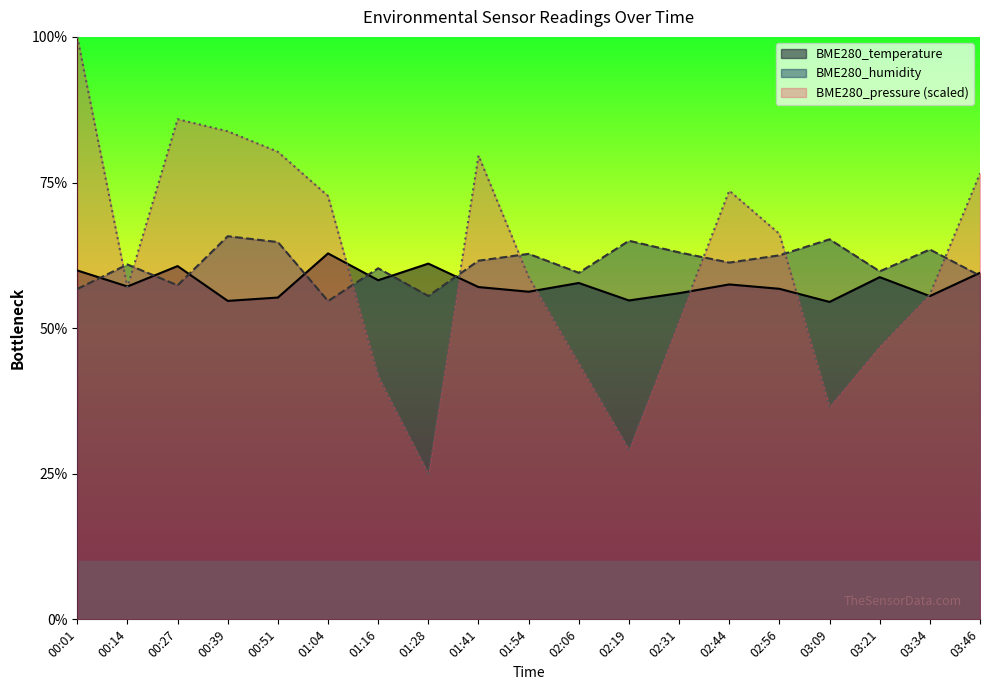

Reading left to right, transcribe all the data shown in this chart.

BME280_temperature: 24.0	22.9	24.3	21.9	22.1	25.1	23.3	24.4	22.8	22.5	23.1	21.9	22.4	23.0	22.7	21.8	23.5	22.2	23.8
BME280_humidity: 22.7	24.4	22.9	26.3	25.9	21.9	24.1	22.2	24.6	25.1	23.8	26.0	25.2	24.5	25.0	26.1	23.9	25.4	23.6
BME280_pressure: 40.0	22.8	34.3	33.5	32.1	29.1	16.7	10.0	31.8	23.5	17.6	11.6	20.5	29.4	26.5	14.6	18.8	22.3	30.6